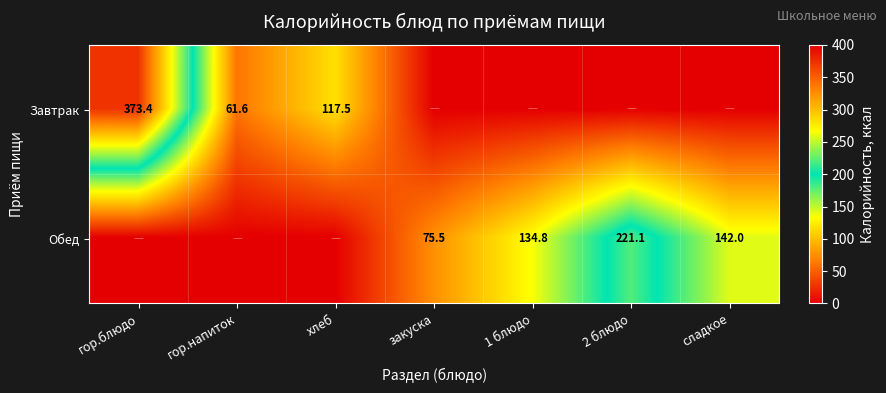

The value of Завтрак at хлеб is 205.1. True or false?

False